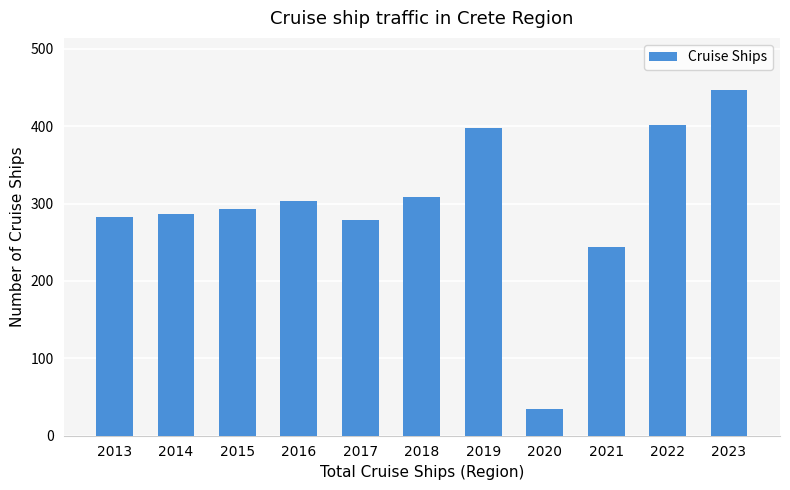

Count the number of data series in this chart.

1